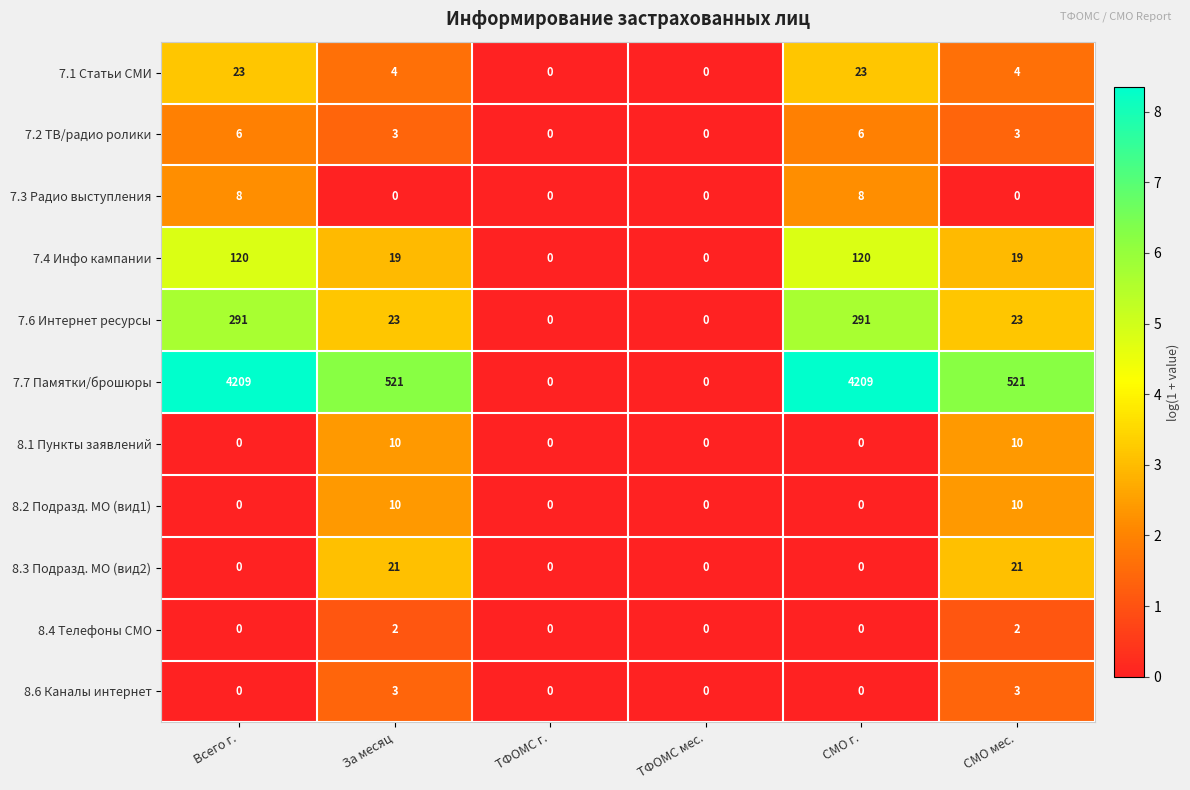

True or false: 7.7 Памятки/брошюры has a value of 1266 at ТФОМС мес..

False